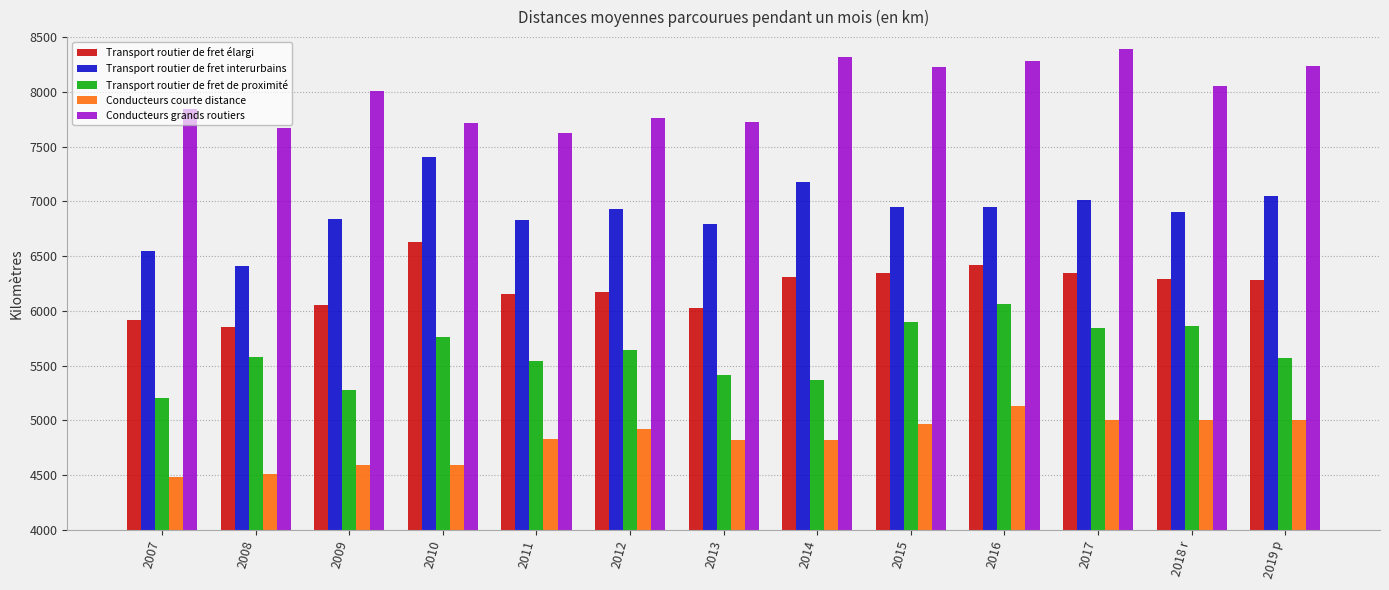

What is the sum of the Transport routier de fret élargi values at 2017 and 2018 r?

12634.5